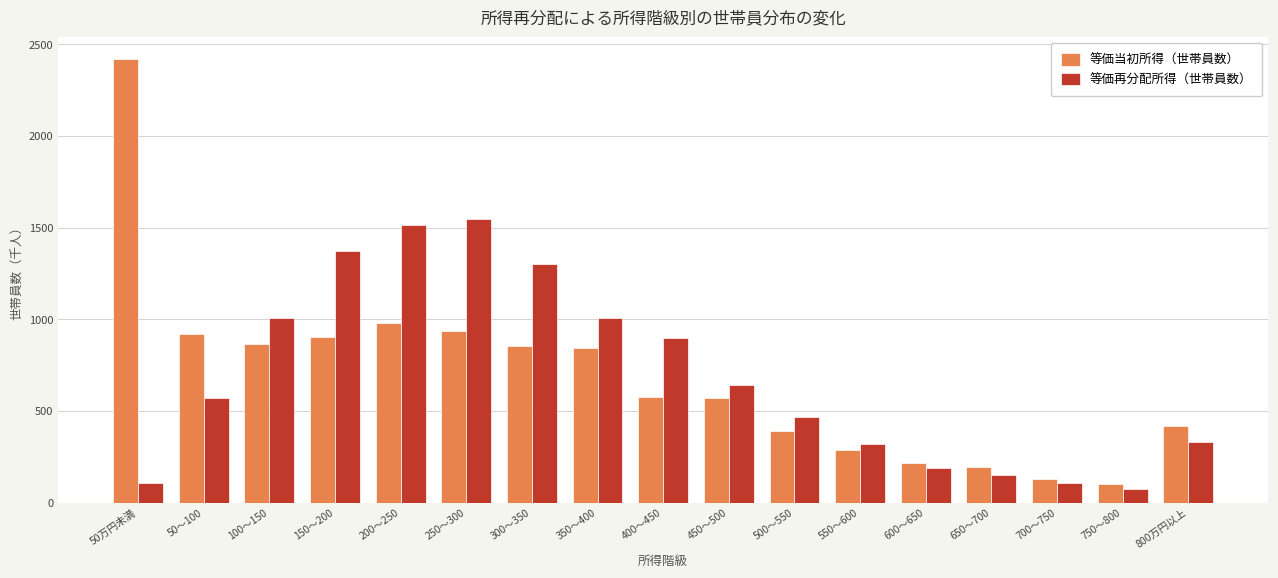

What is the difference between the second highest and minimum values in the 等価当初所得（世帯員数） series?

881